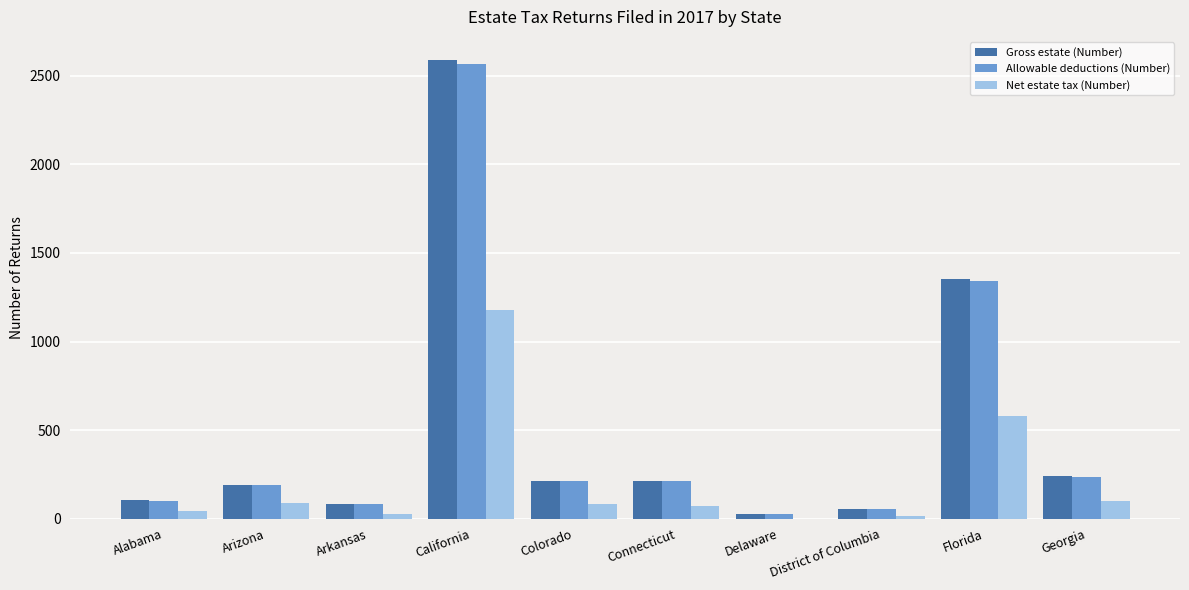

How many categories are shown in the chart?

10